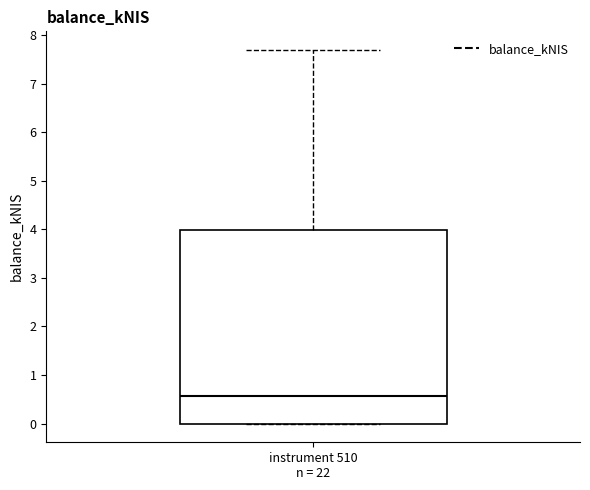

Where does the upper whisker of the box for instrument 510 n = 22 end on the y-axis? The values are not printed on the chart, so give them approximately, as read against the axis.

7.7